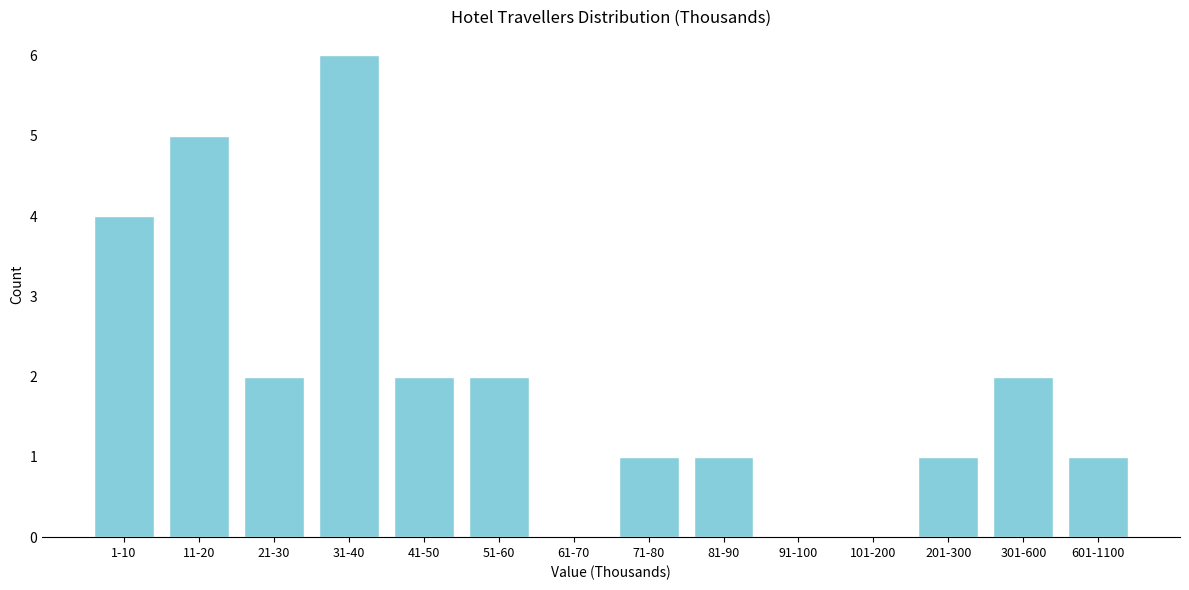

Reading left to right, transcribe all the data shown in this chart.

1-10=4	11-20=5	21-30=2	31-40=6	41-50=2	51-60=2	61-70=0	71-80=1	81-90=1	91-100=0	101-200=0	201-300=1	301-600=2	601-1100=1